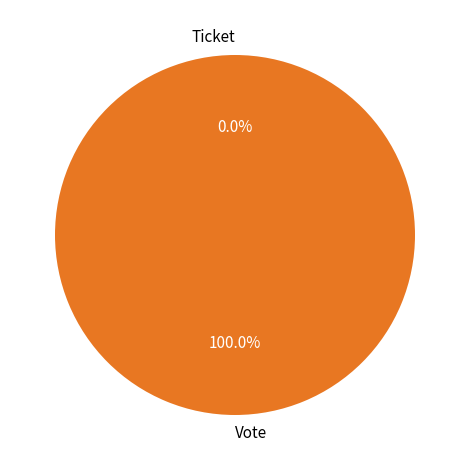

The Vote slice represents 99% of the pie. True or false?

False